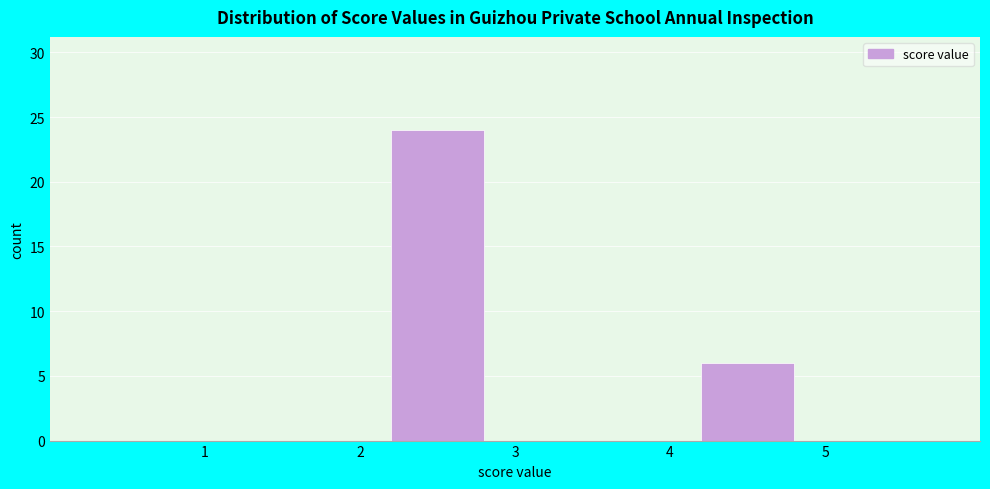

Which range on the x-axis has the tallest bar?

2 to 3